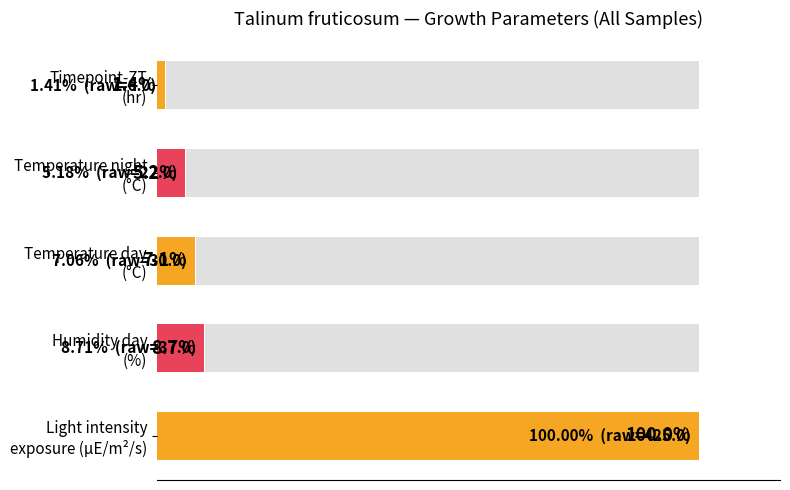

Are the bars grouped side by side (vs. stacked)?

No